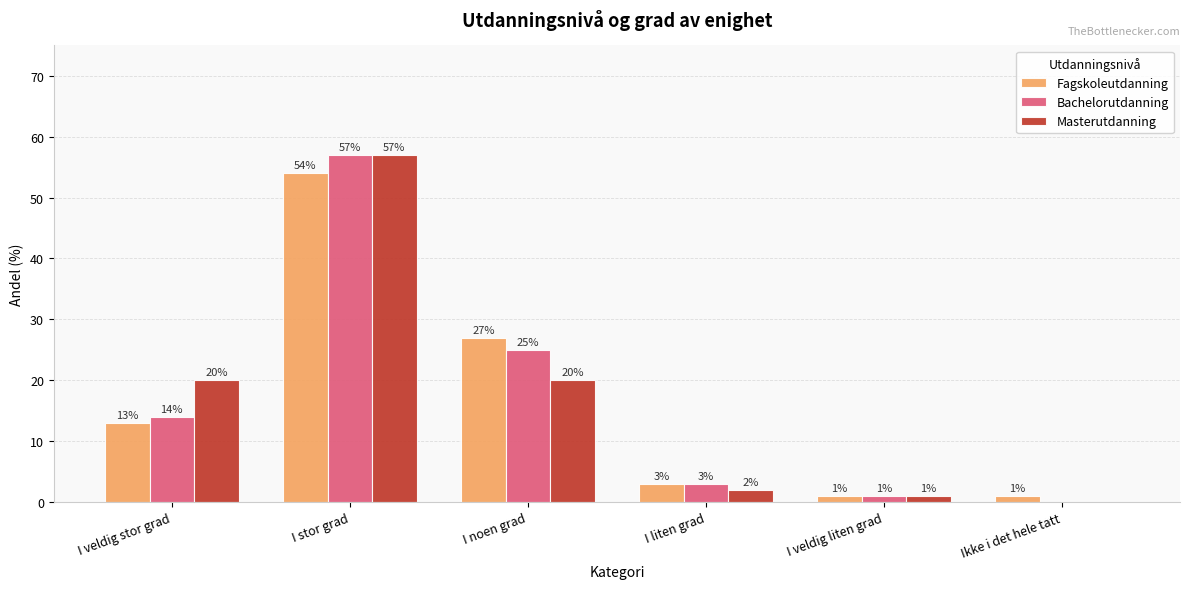

What is the maximum value for Fagskoleutdanning?

54